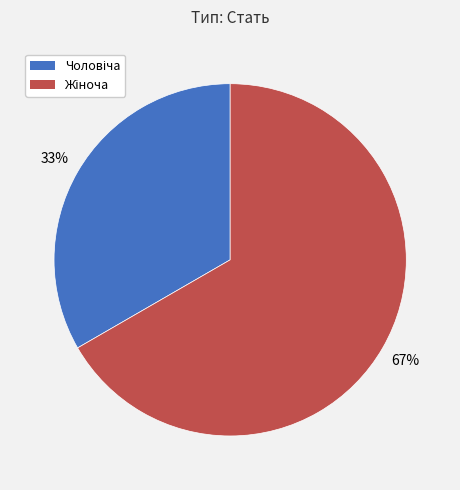

How many segments does this pie chart have?

2